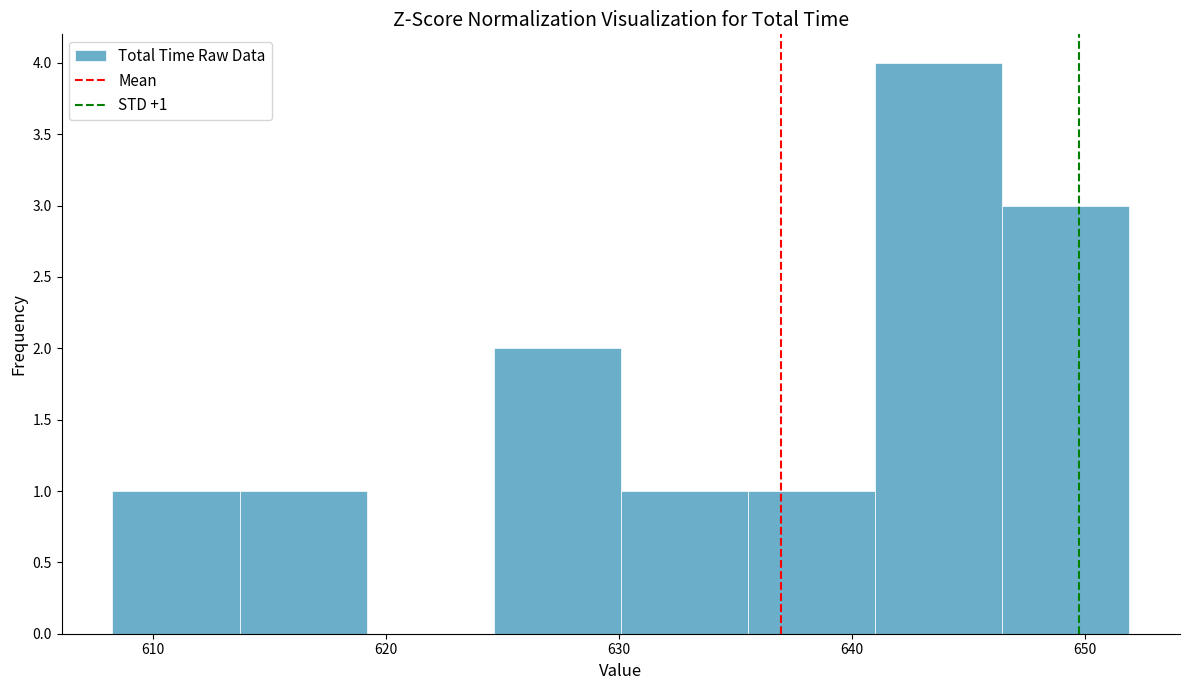

Over which range of the x-axis is the bar tallest?

641 to 646